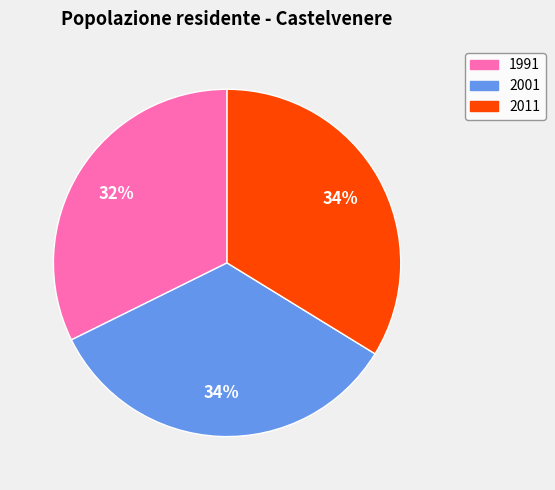

Is 2001 the majority of the pie?

No